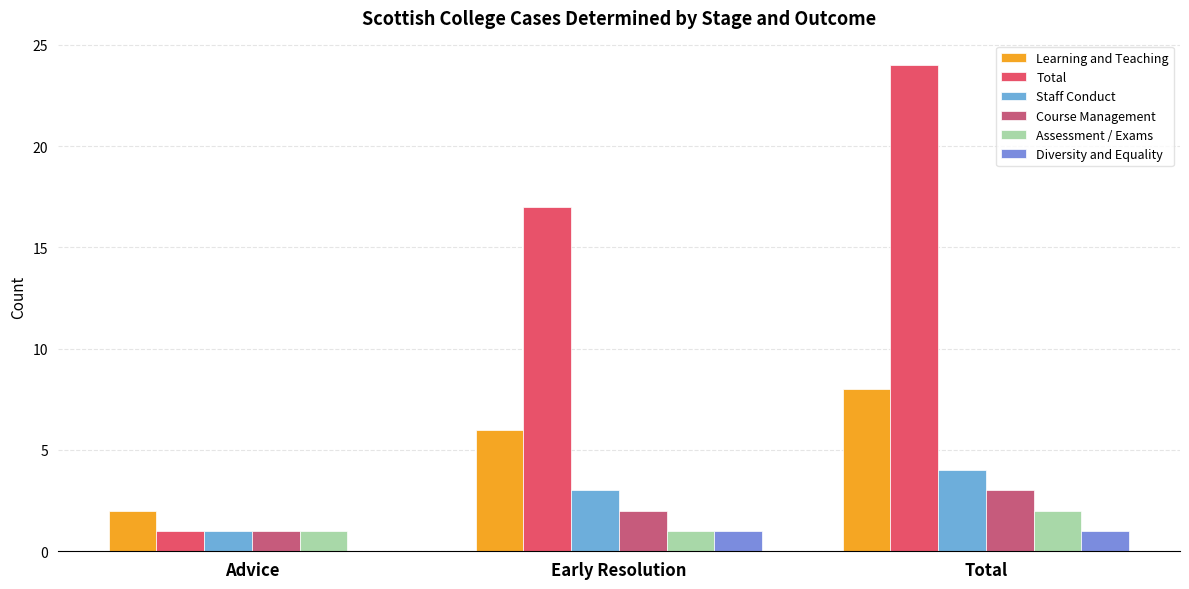

What is the label of the 1st bar from the right?

Total